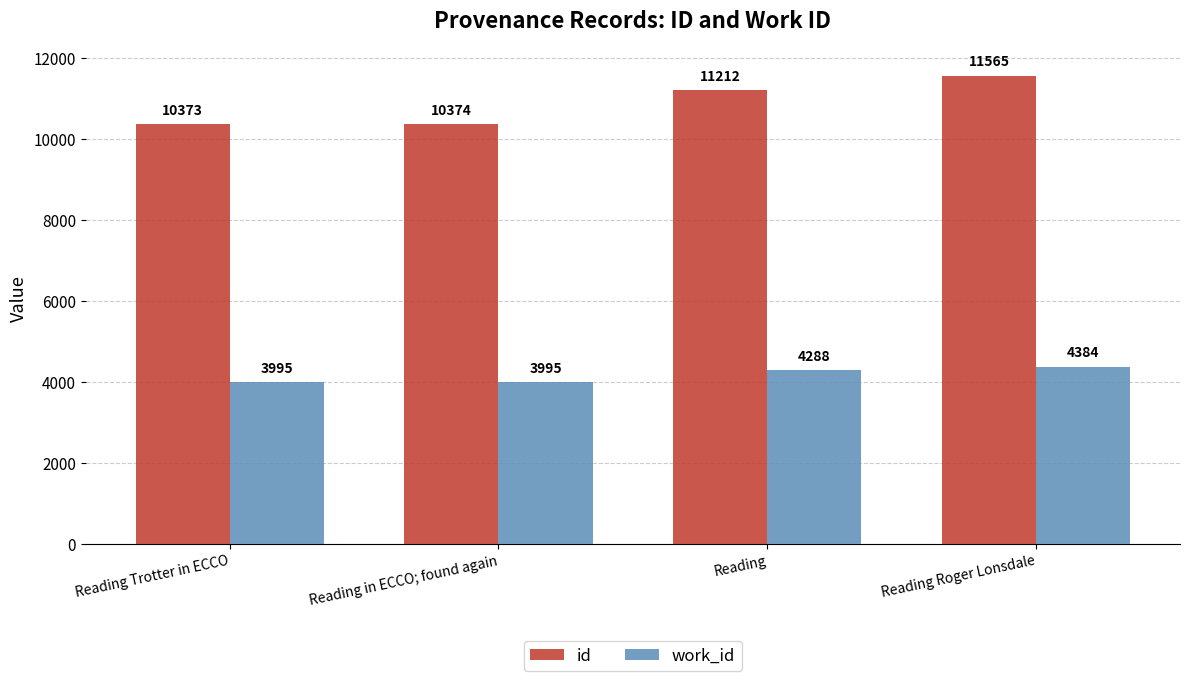

Which series has the largest total across all categories?

id